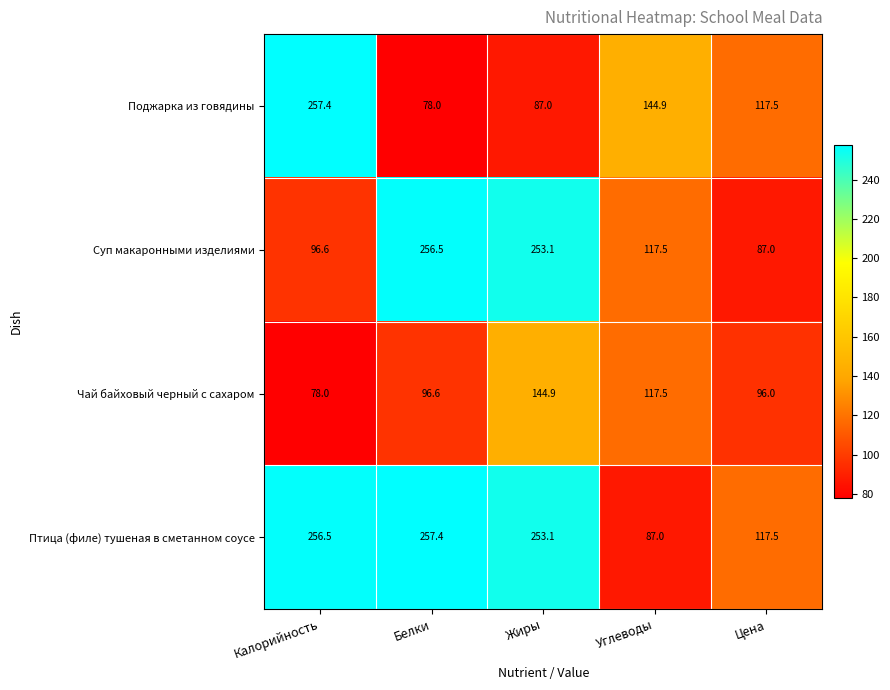

List the labels in order of Суп макаронными изделиями value, largest first.

Белки, Жиры, Углеводы, Калорийность, Цена